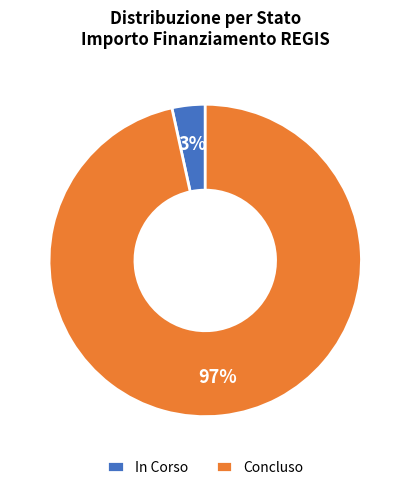

Do Concluso and In Corso together represent more than half of the pie?

Yes